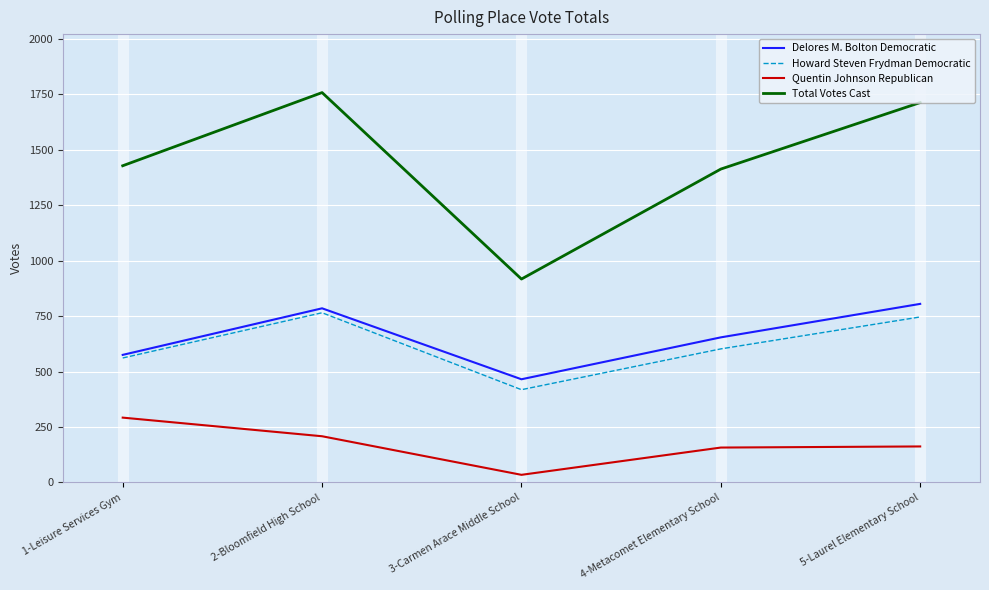

Which series has the largest range (max minus min)?

Total Votes Cast